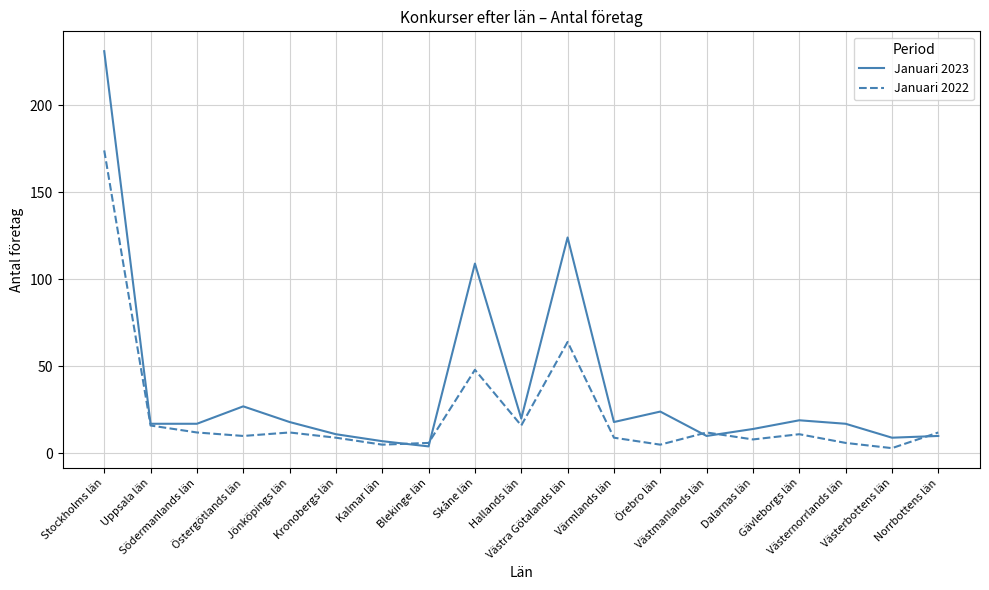

Which series has the largest total across all categories?

Januari 2023